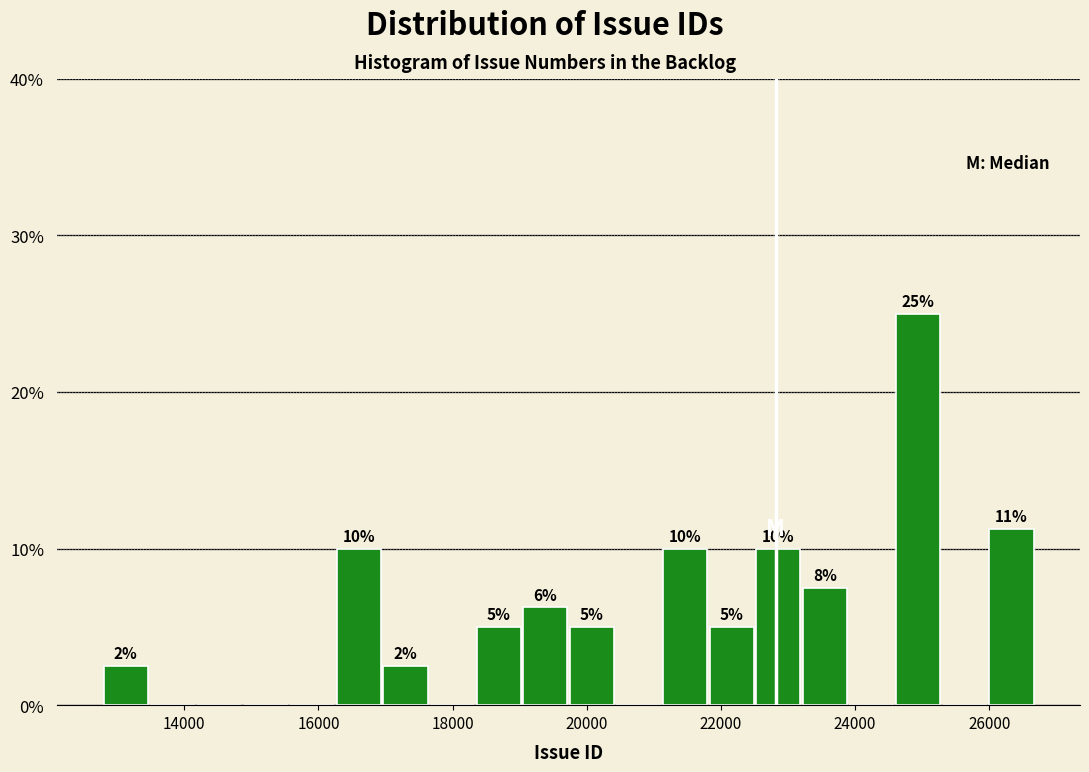

Read against the x-axis, roughly where is the centre of the tallest bar?

25000